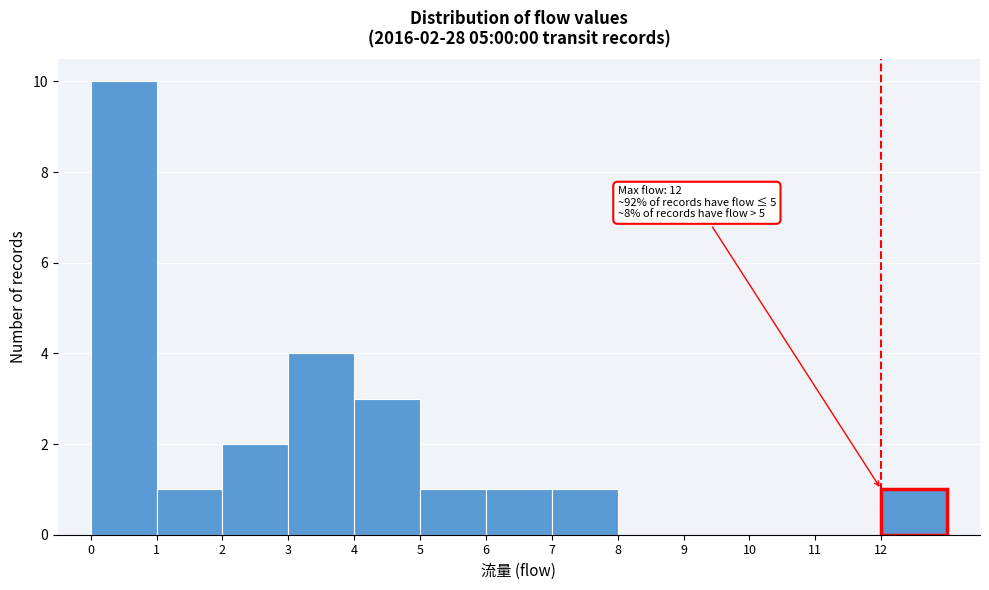

Over which range of the x-axis is the bar tallest?

0 to 1